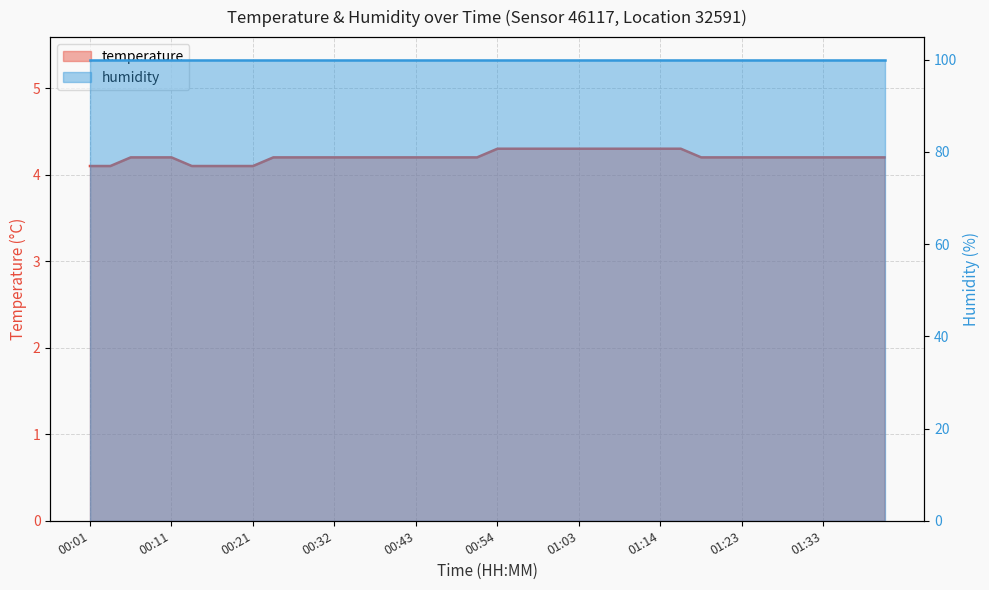

What is the difference between the maximum and second lowest values?

0.2